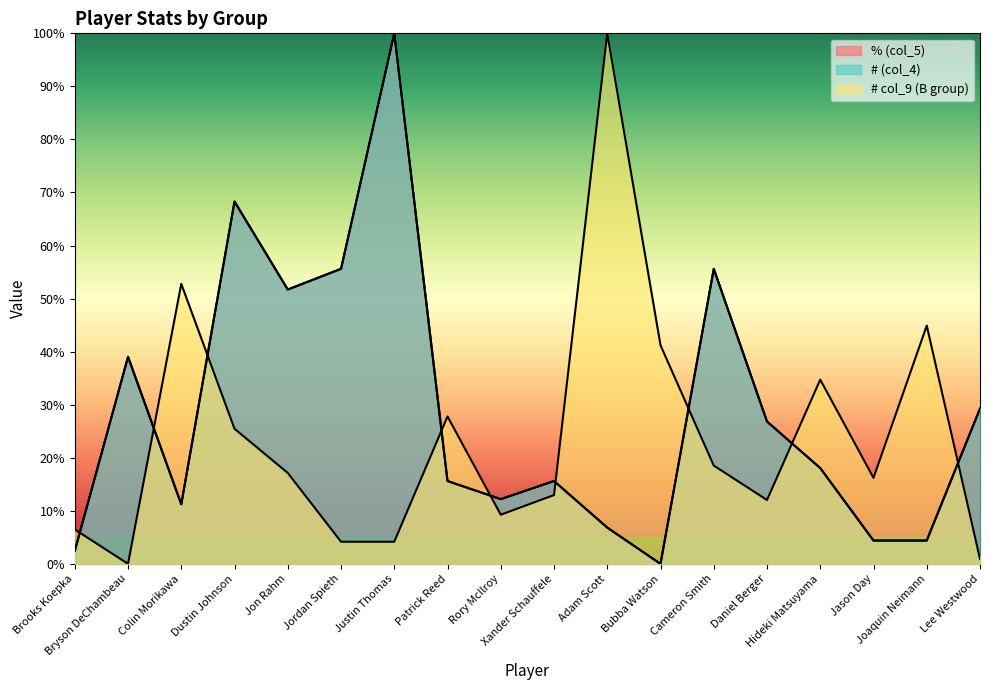

At which label does # (col_4) reach its peak?

Justin Thomas